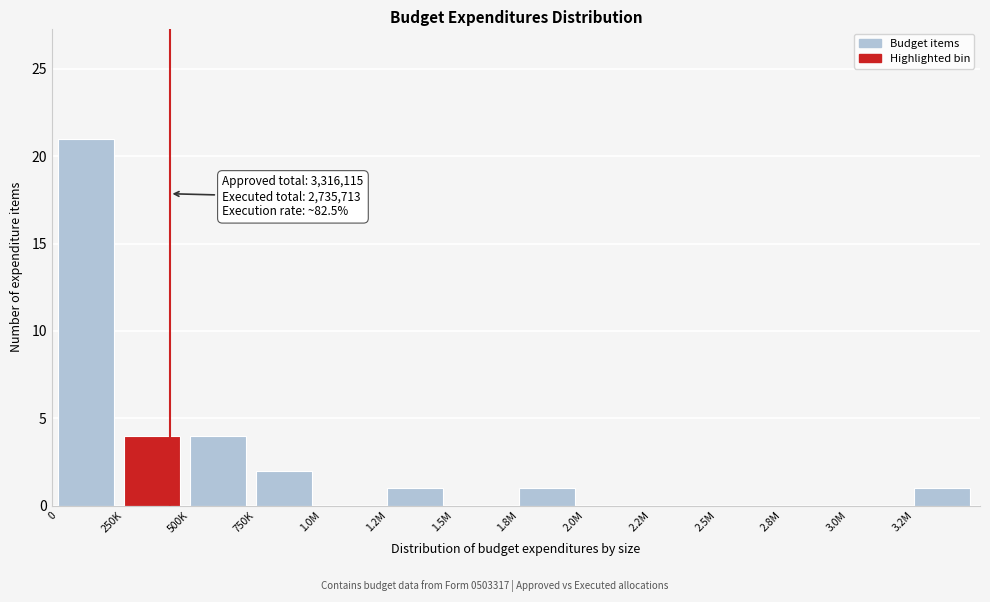

Reading left to right, what are all the values shown in this chart?

0=21	250K=4	500K=4	750K=2	1.0M=0	1.2M=1	1.5M=0	1.8M=1	2.0M=0	2.2M=0	2.5M=0	2.8M=0	3.0M=0	3.2M=1